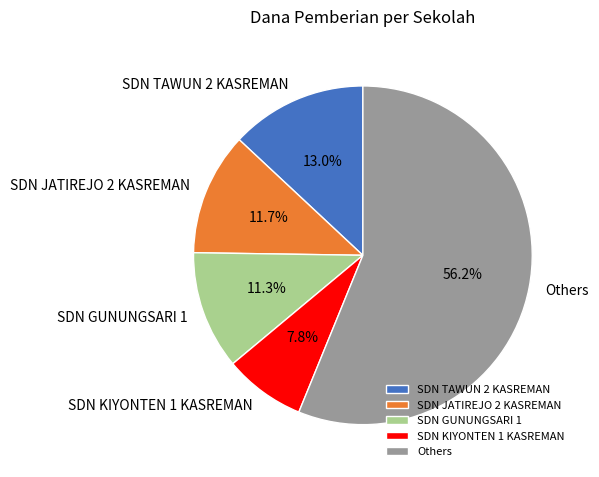

Is Others the majority of the pie?

Yes